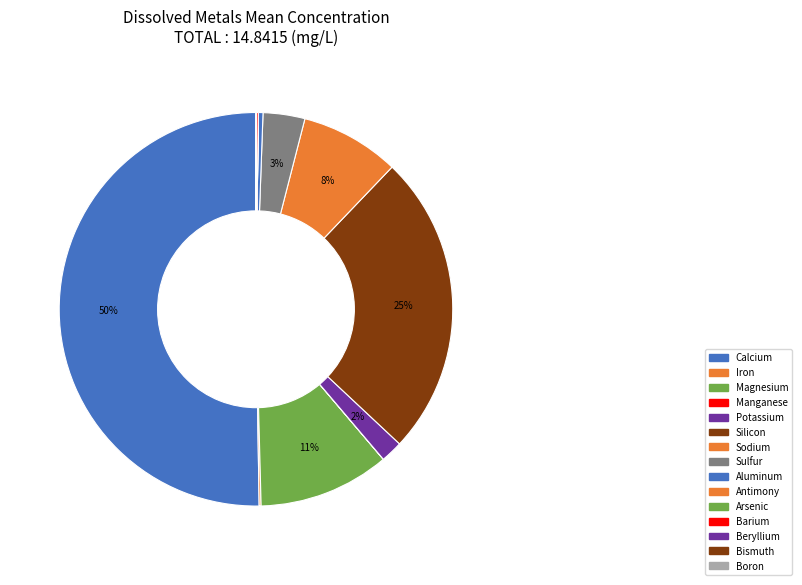

Which has a higher value, Magnesium or Aluminum?

Magnesium